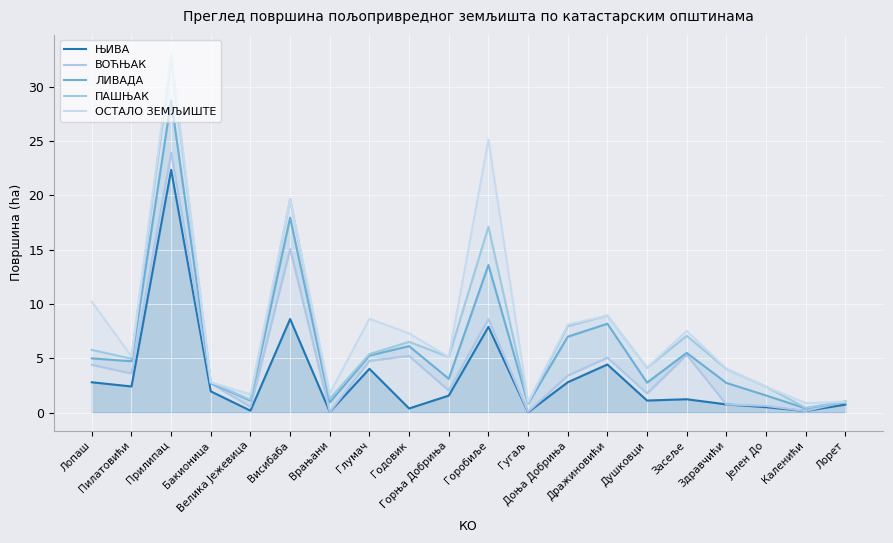

Rank the series at Дражиновићи from lowest to highest value.

ЊИВА, ВОЋЊАК, ЛИВАДА, ПАШЊАК, ОСТАЛО ЗЕМЉИШТЕ